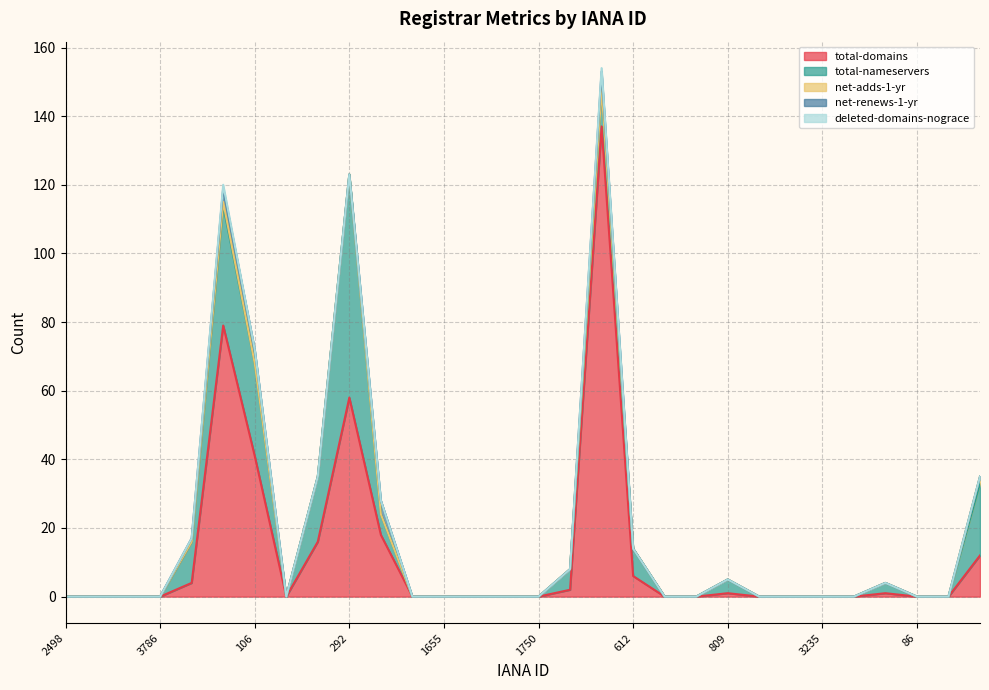

True or false: deleted-domains-nograce and total-nameservers intersect in this chart.

False